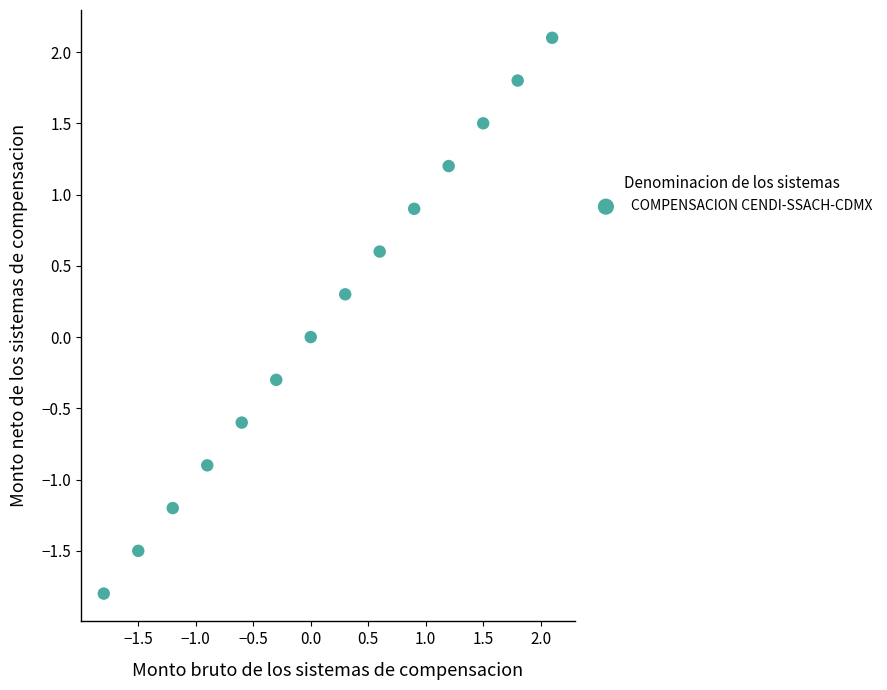

What is the range of X values (max minus min)?

3.9